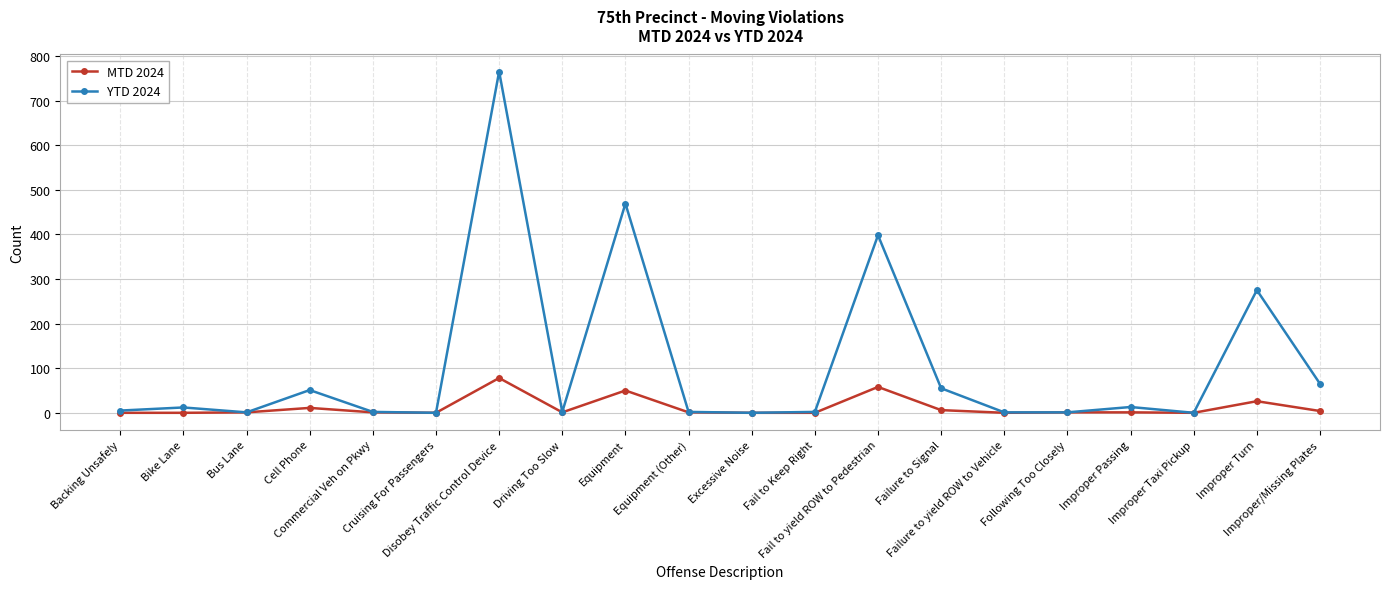

What is the difference between the second highest and minimum values in the YTD 2024 series?

469